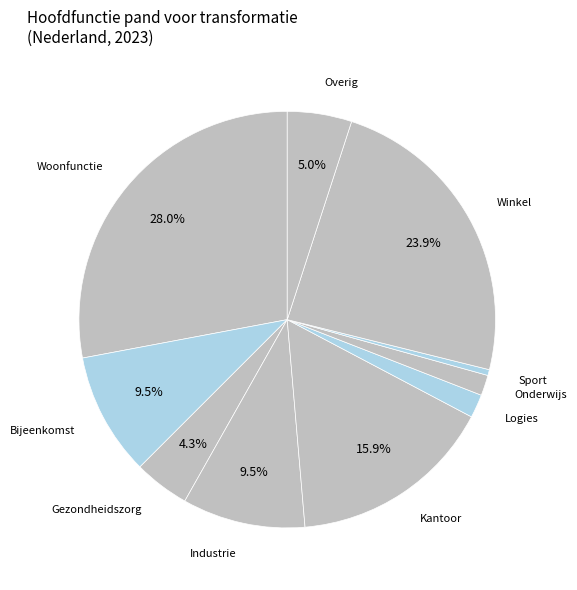

Count the number of slices in the pie.

10